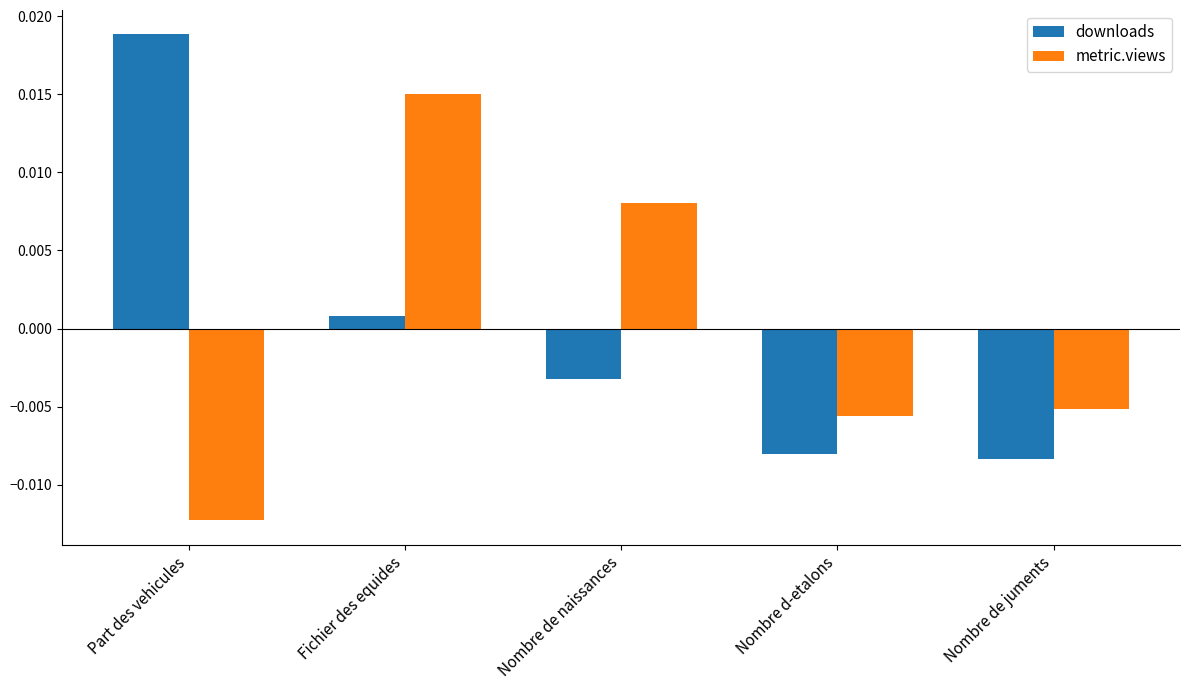

How many values in the metric.views series are below 0?

3